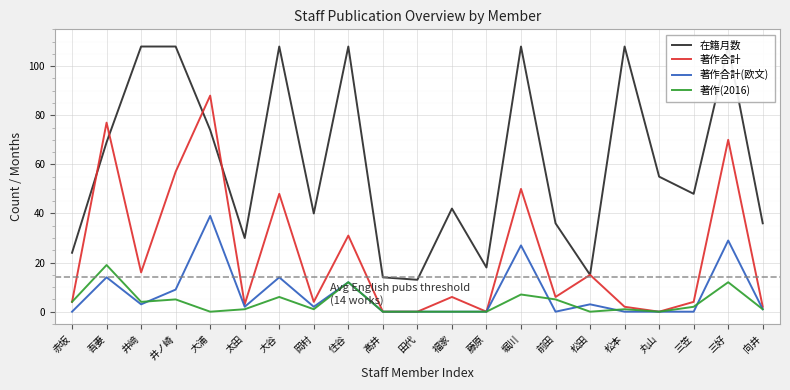

How many data points does each series have?

21